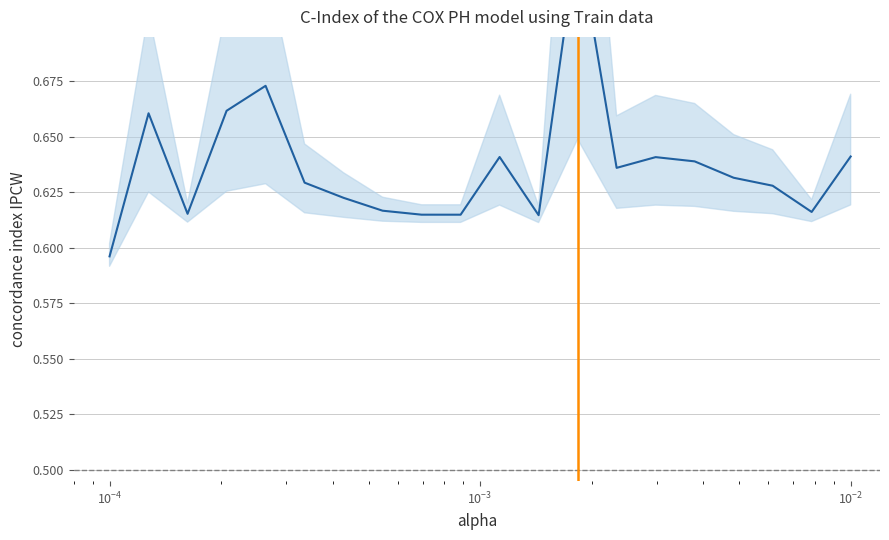

List the labels in order of value, smallest first.

1, 12, 10, 9, 3, 19, 8, 7, 18, 6, 17, 14, 16, 15, 11, 20, 2, 4, 5, 13